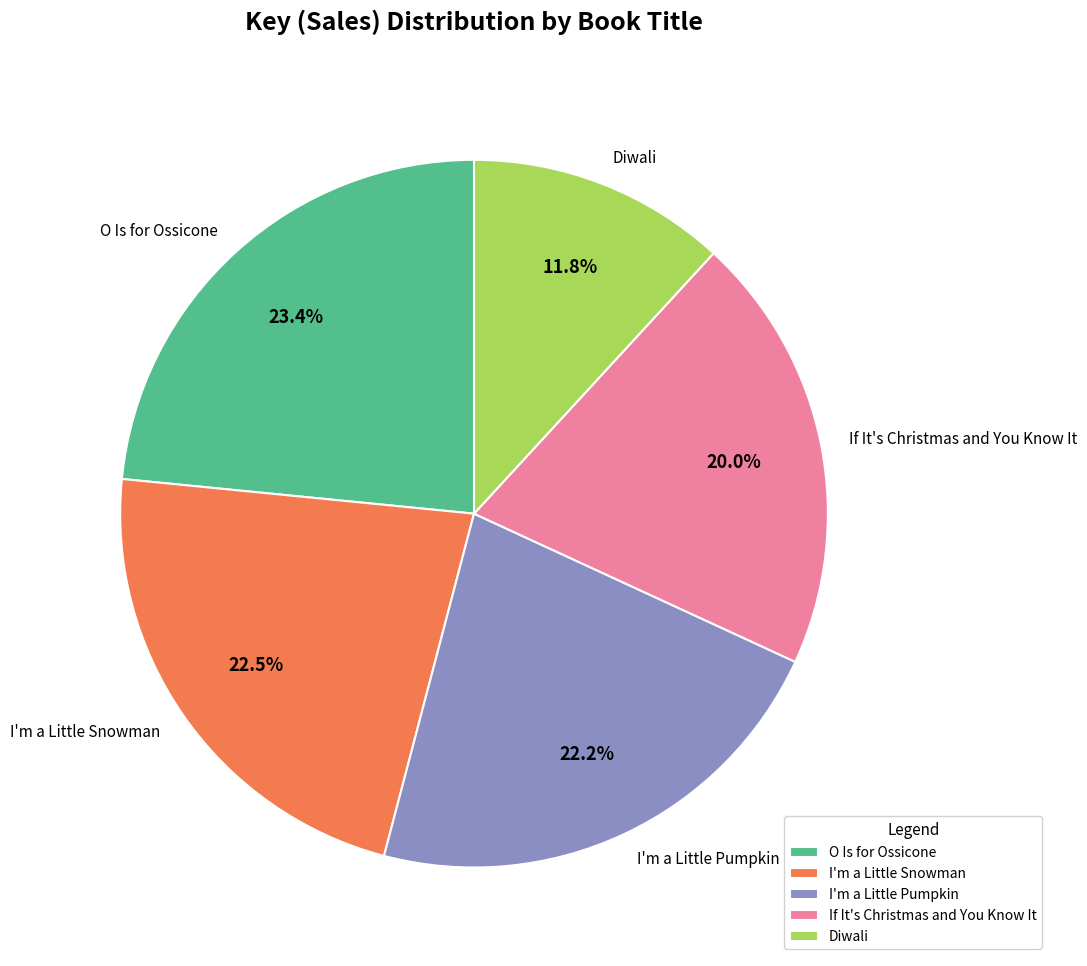

What is the largest slice in the pie chart?

O Is for Ossicone